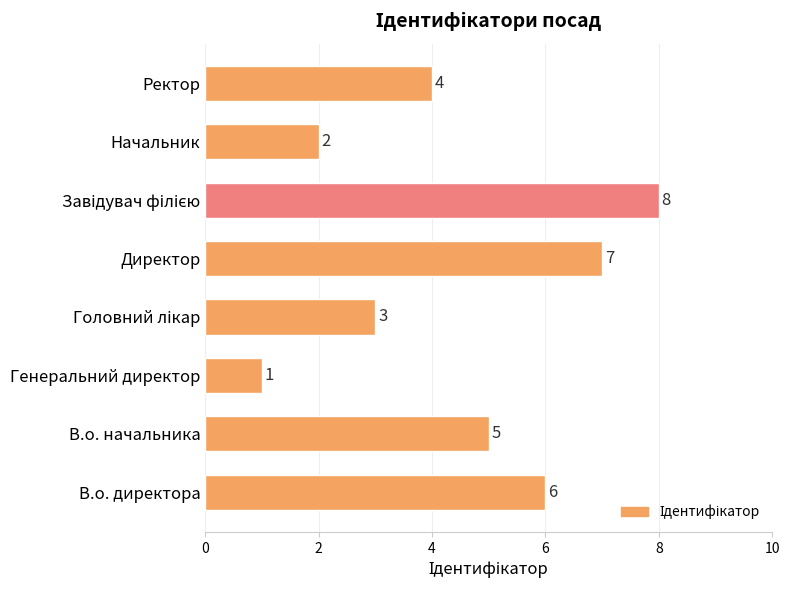

How many bars are there in total?

8